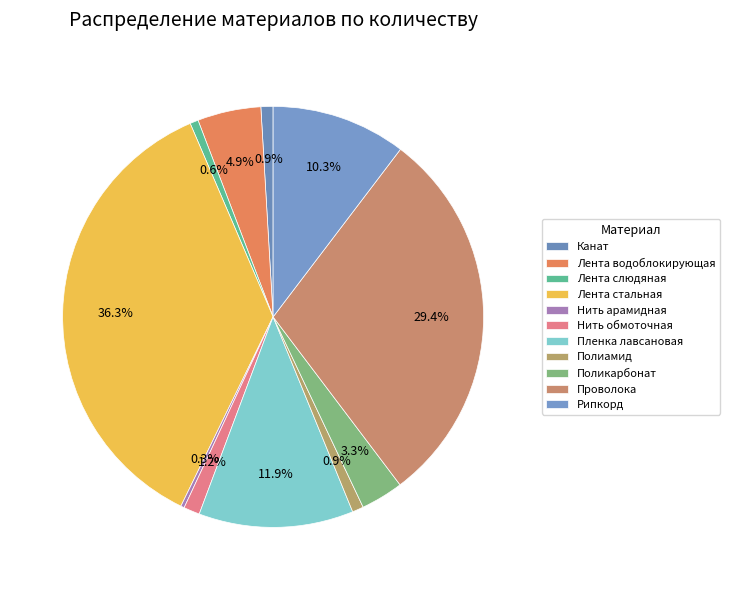

What percentage is the Полиамид slice, to the nearest percent?

1%